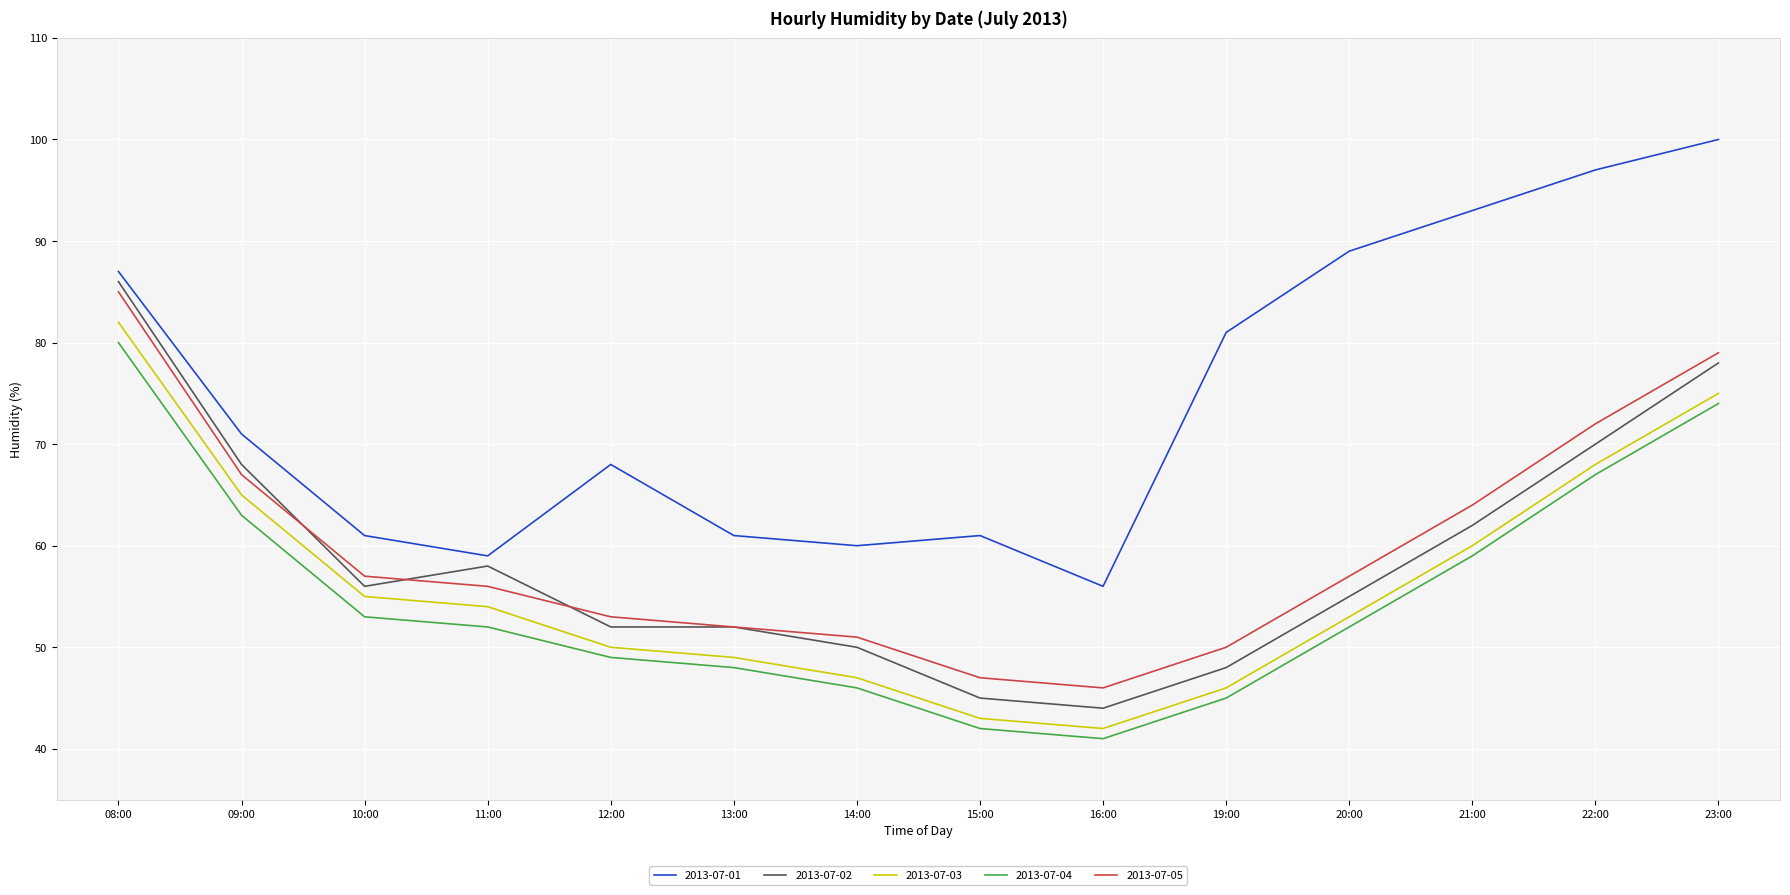

What is the minimum value for 2013-07-04?

41